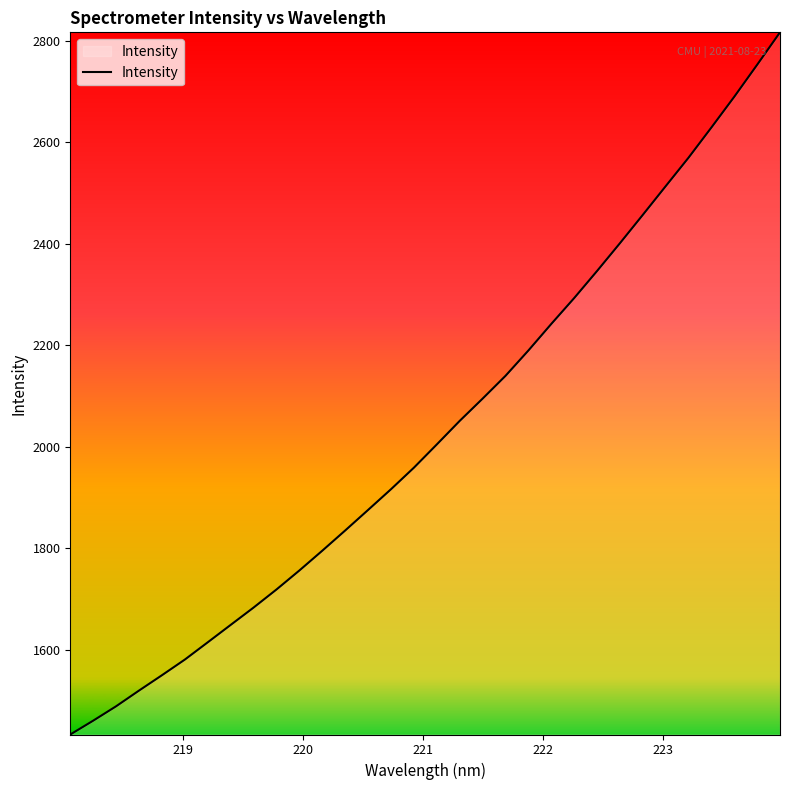

What is the average value?

2032.0